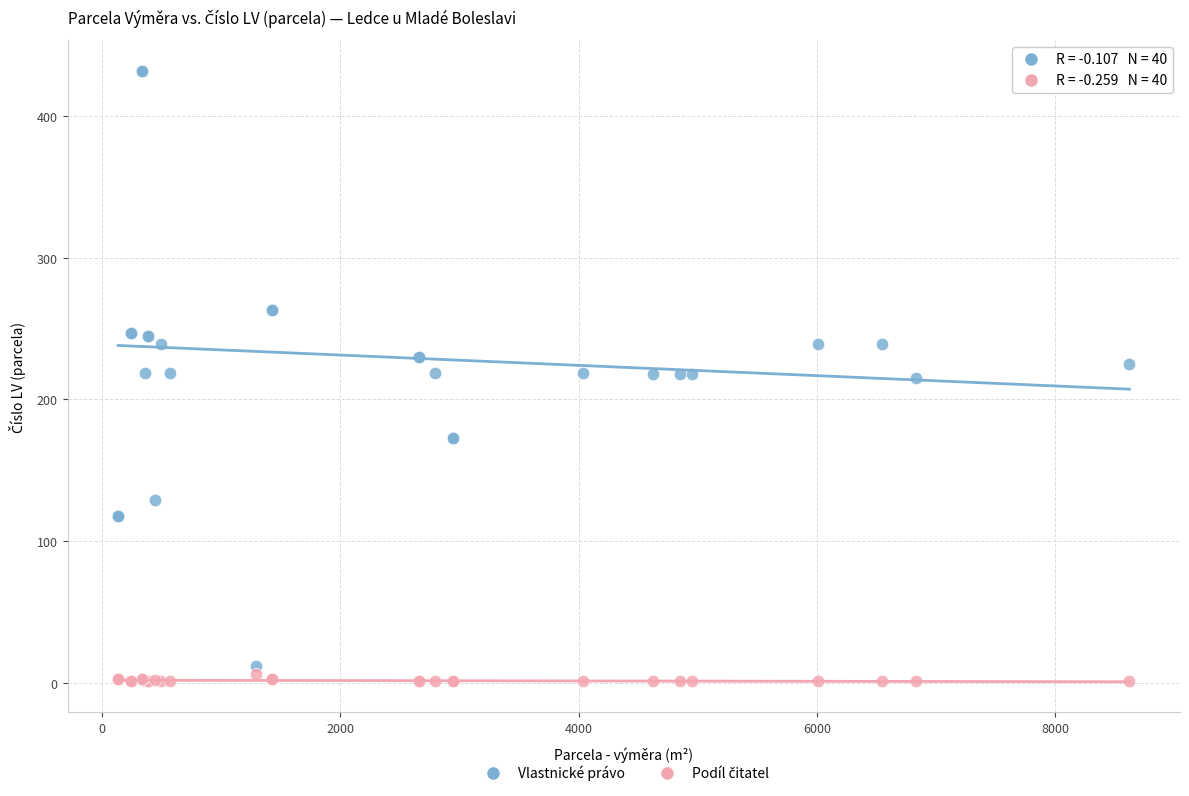

Which series contains the highest Y value?

Vlastnické právo